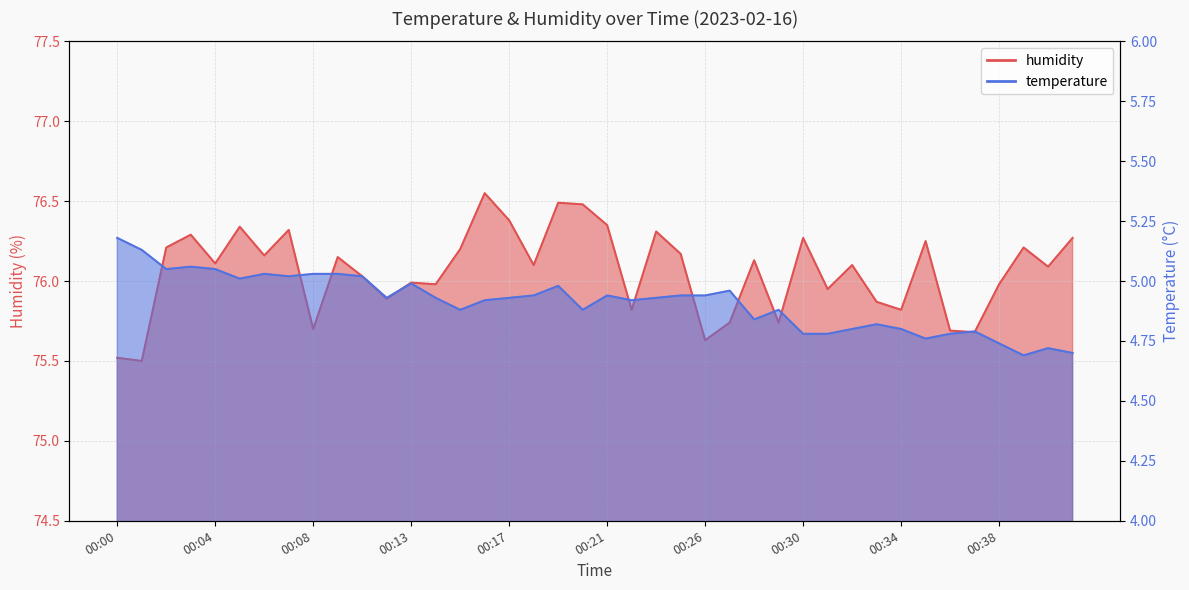

Rank the series by their average value, from lowest to highest.

temperature, humidity